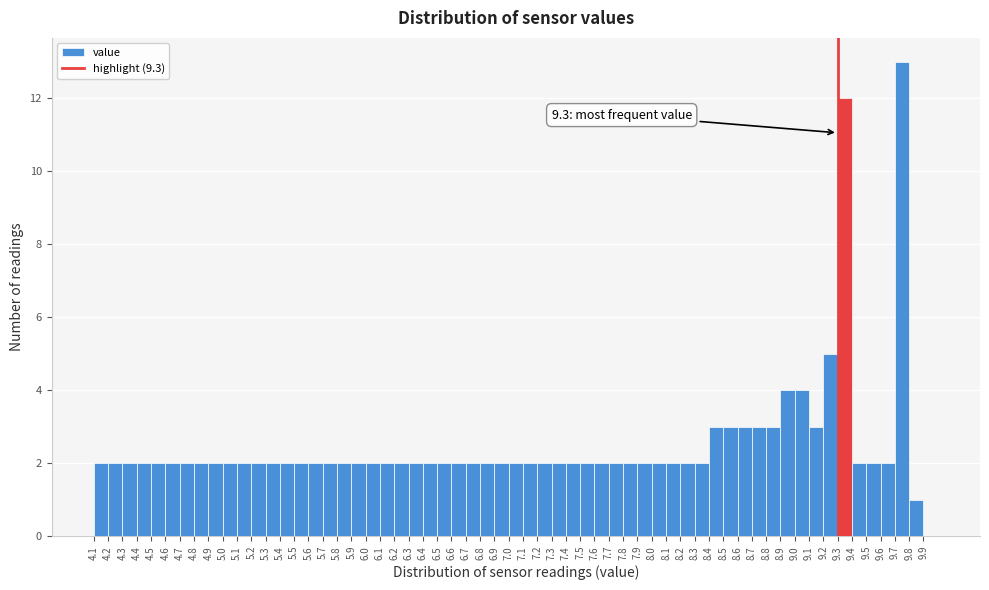

Over which range of the x-axis is the bar tallest?

9.7 to 9.8